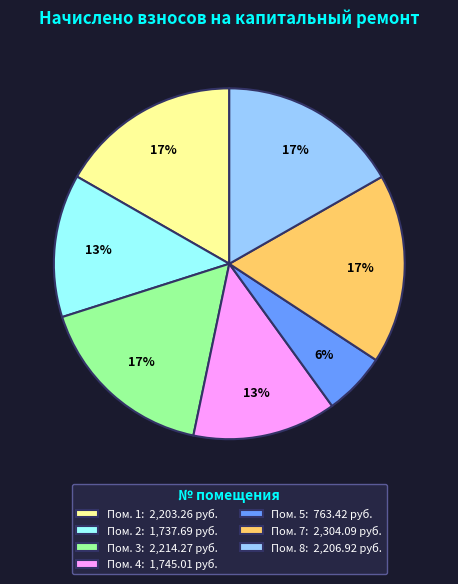

What is the ratio of the value at Пом. 1: 2,203.26 руб. to the value at Пом. 4: 1,745.01 руб.?

1.3